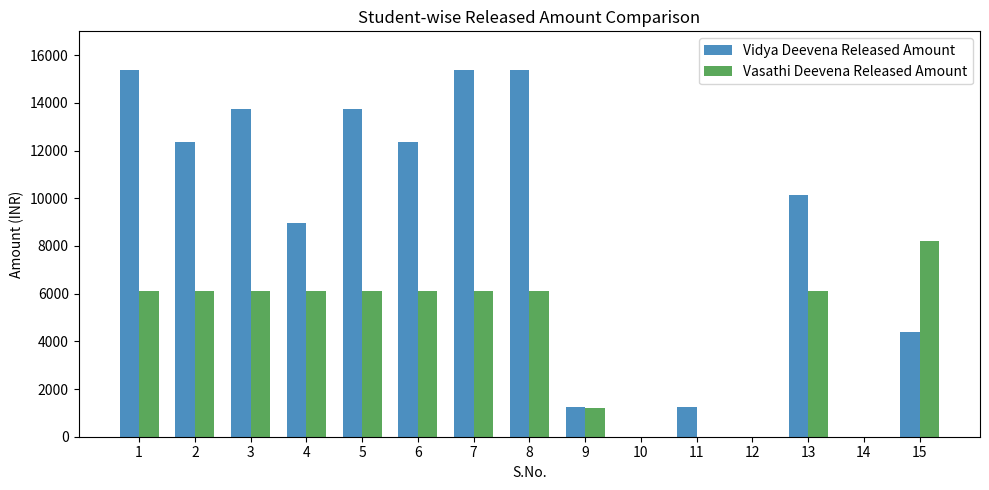

Reading left to right, what are all the values shown in this chart?

Vidya Deevena Released Amount: 15384	12360	13728	8964	13728	12360	15384	15384	1244	0	1244	0	10132	0	4397
Vasathi Deevena Released Amount: 6100	6100	6100	6100	6100	6100	6100	6100	1200	0	0	0	6100	0	8200